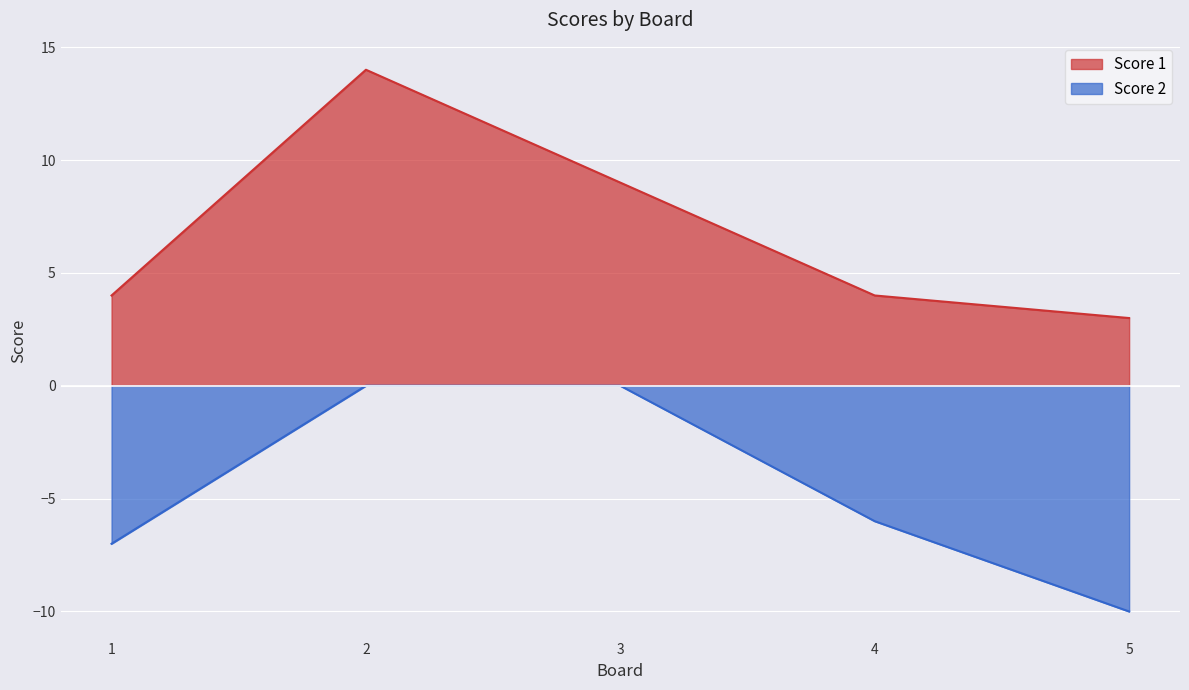

Which series has the widest spread of values?

Score 1